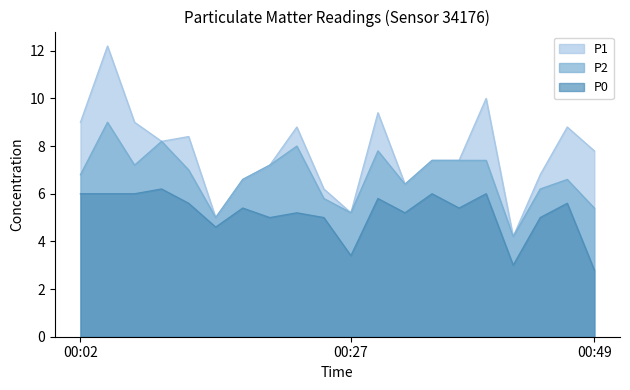

Where is the first local maximum for P1?

00:04